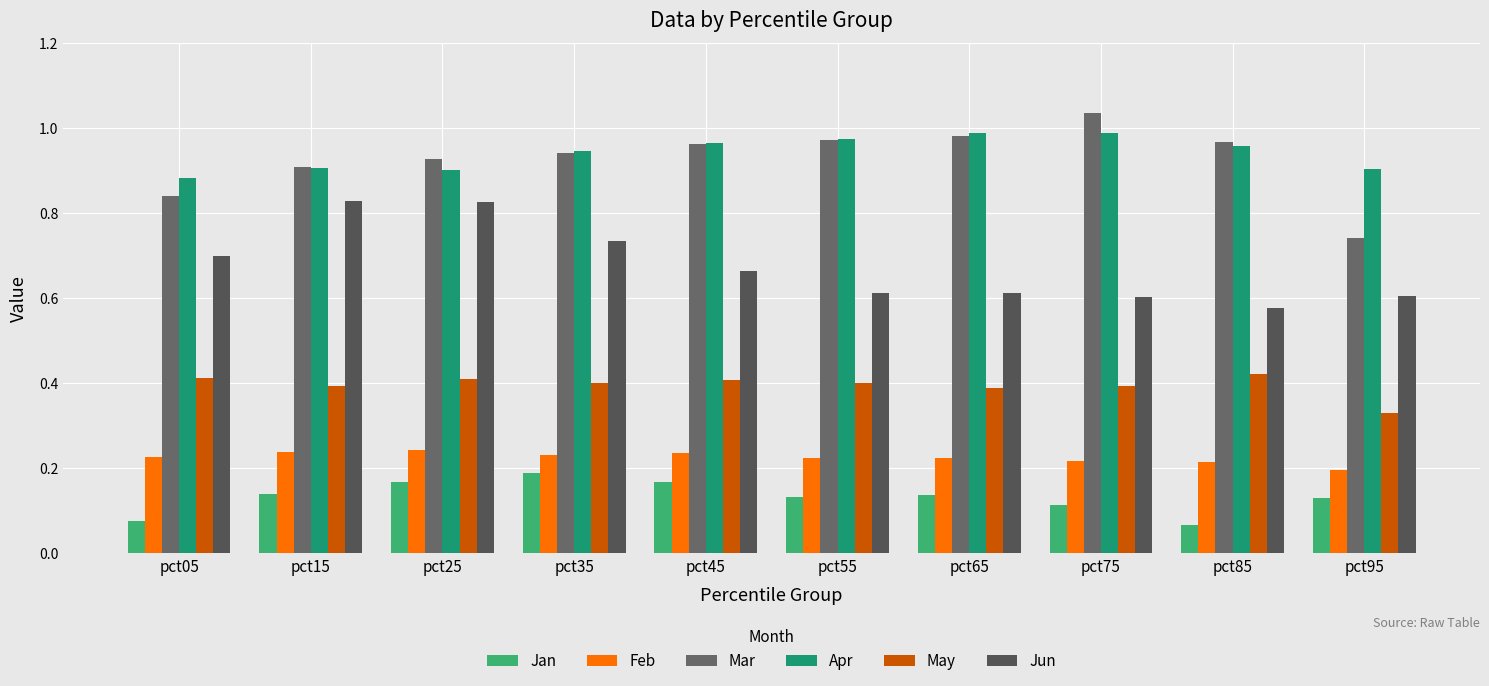

How many distinct data groups are displayed?

6